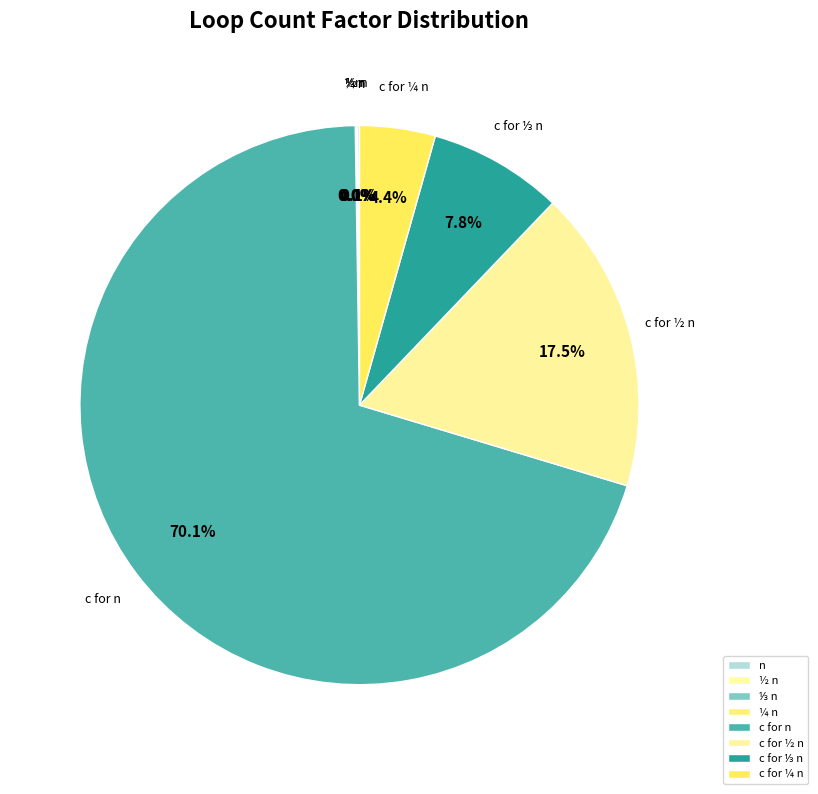

Rank the categories by value from lowest to highest.

¼ n, ⅓ n, ½ n, n, c for ¼ n, c for ⅓ n, c for ½ n, c for n